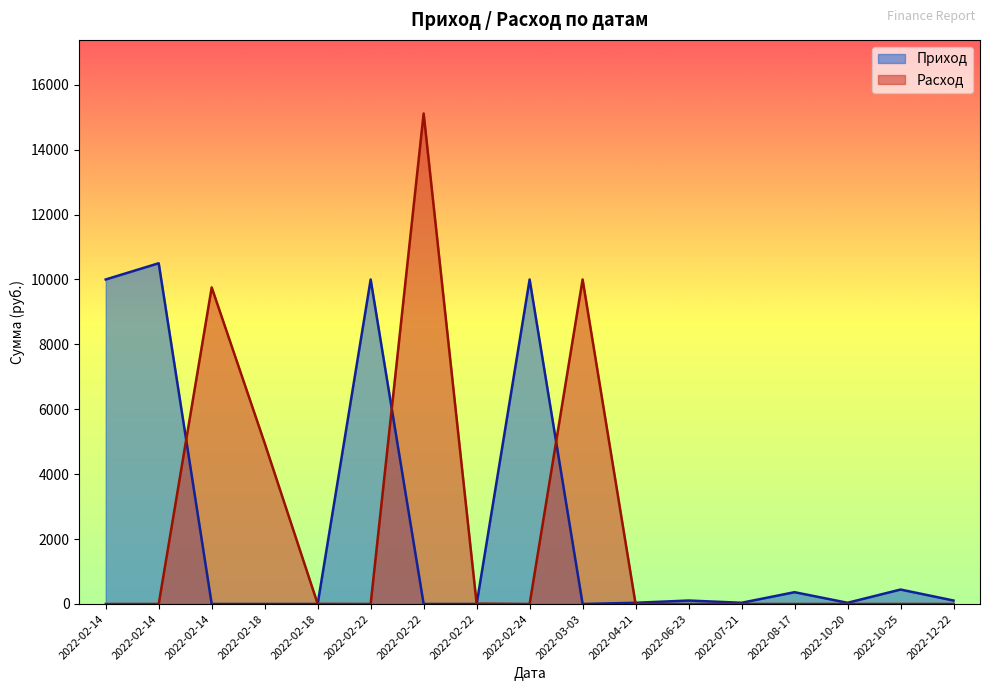

What are all the series names shown in the legend?

Приход, Расход